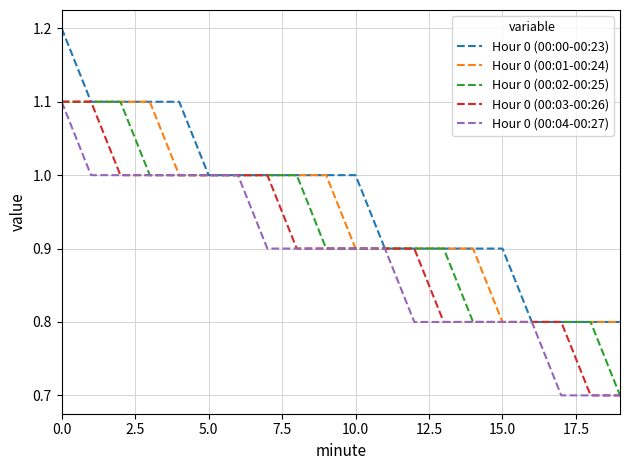

List the series in order of their overall mean, lowest first.

Hour 0 (00:04-00:27), Hour 0 (00:03-00:26), Hour 0 (00:02-00:25), Hour 0 (00:01-00:24), Hour 0 (00:00-00:23)